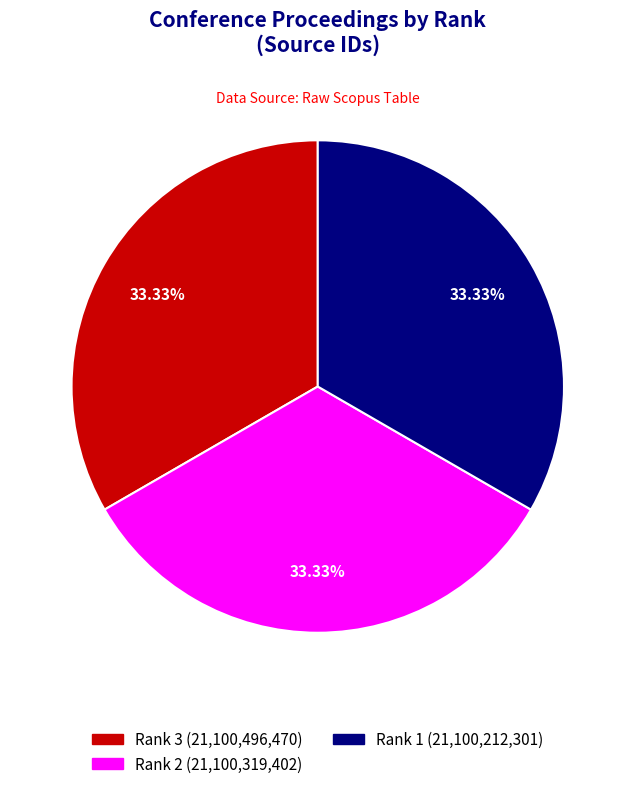

Does any single category account for the majority?

No